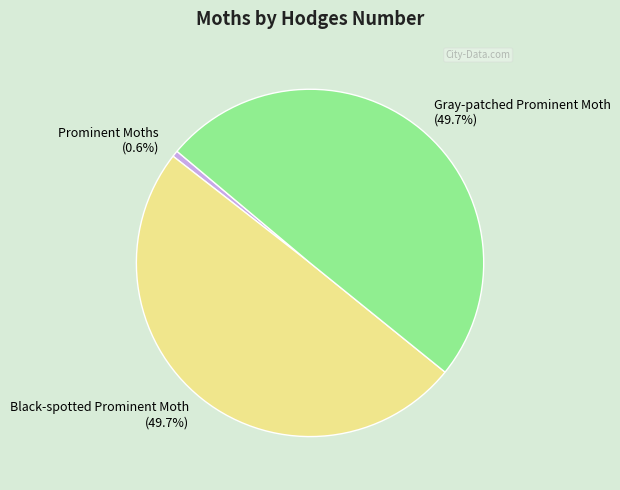

What is the total percentage of Black-spotted Prominent Moth and Gray-patched Prominent Moth?

99.4%